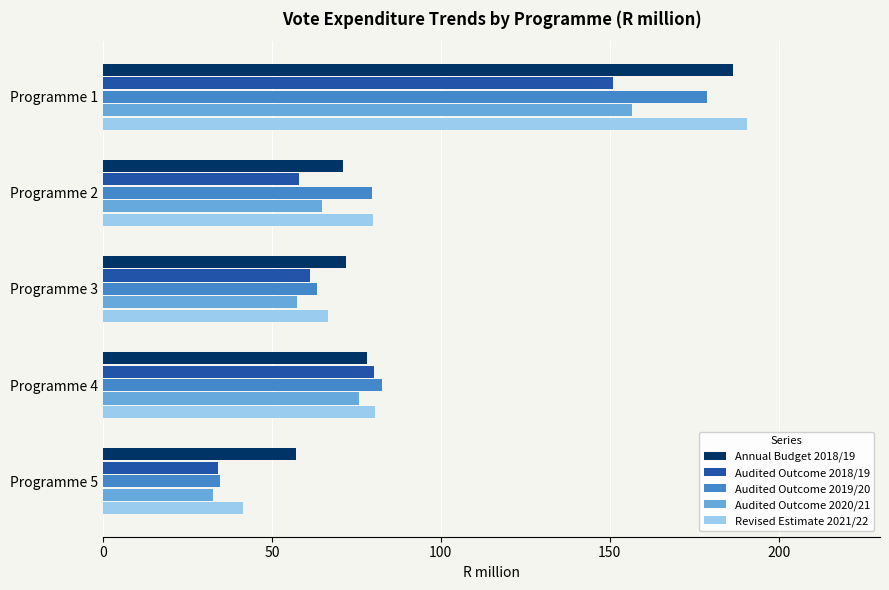

What is the difference between the maximum and minimum values in the Annual Budget 2018/19 series?

129.4